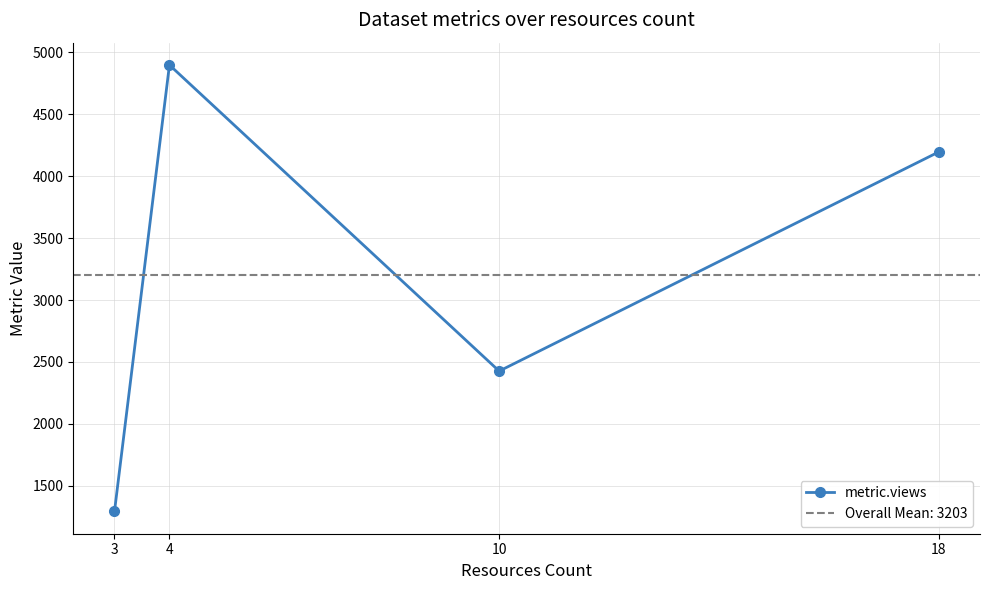

Which category has the lowest value across all series?

3